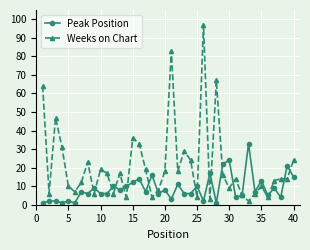

What is the sum of all Weeks on Chart values?

843